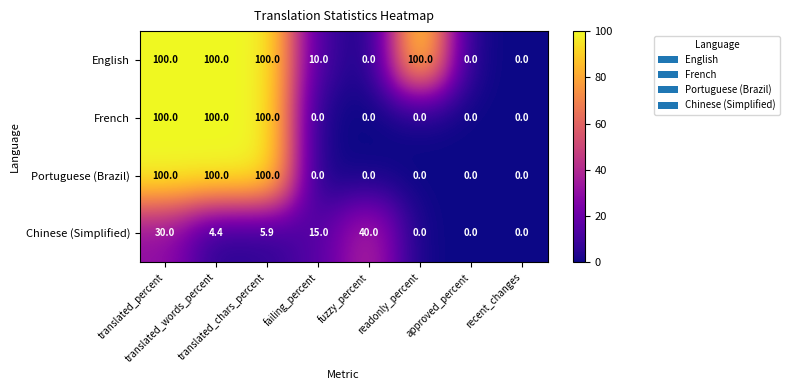

What is the sum of all Portuguese (Brazil) values?

300.0